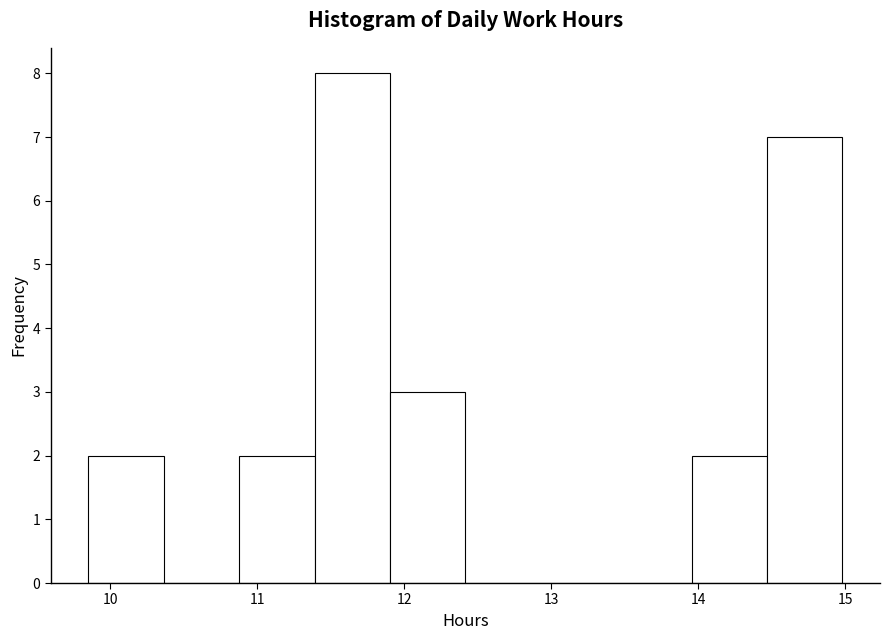

Reading left to right, transcribe this chart: for each bar, give the range it covers on the x-axis and its height. Neither the bar edges nor the heights are printed on the chart, so give them approximately, as read against the axes.

9.9 to 10.4: 2
10.4 to 10.9: 0
10.9 to 11.4: 2
11.4 to 11.9: 8
11.9 to 12.4: 3
12.4 to 12.9: 0
12.9 to 13.4: 0
13.4 to 14.0: 0
14.0 to 14.5: 2
14.5 to 15.0: 7